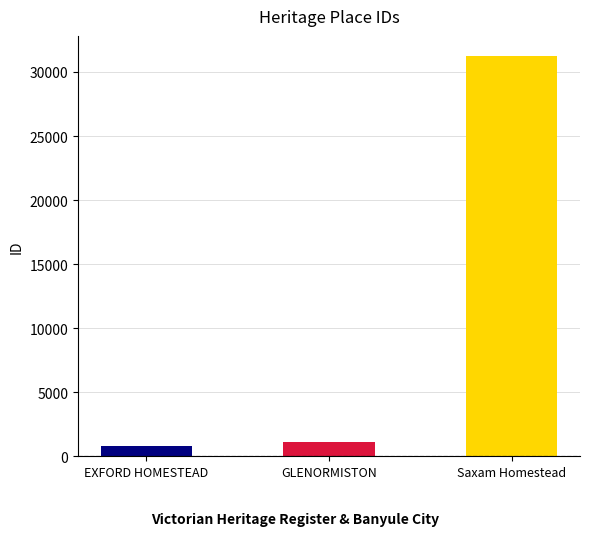

What is the label of the 1st bar from the left?

EXFORD HOMESTEAD